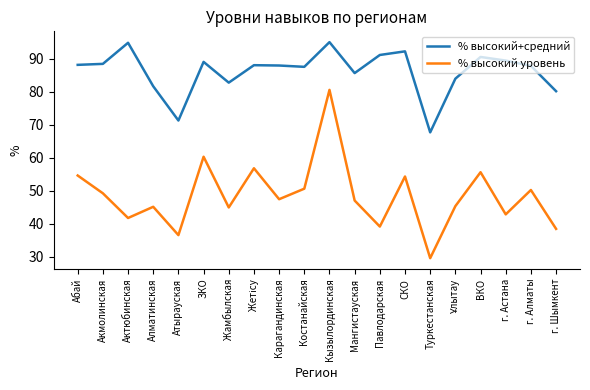

What is the smallest value displayed?

29.5